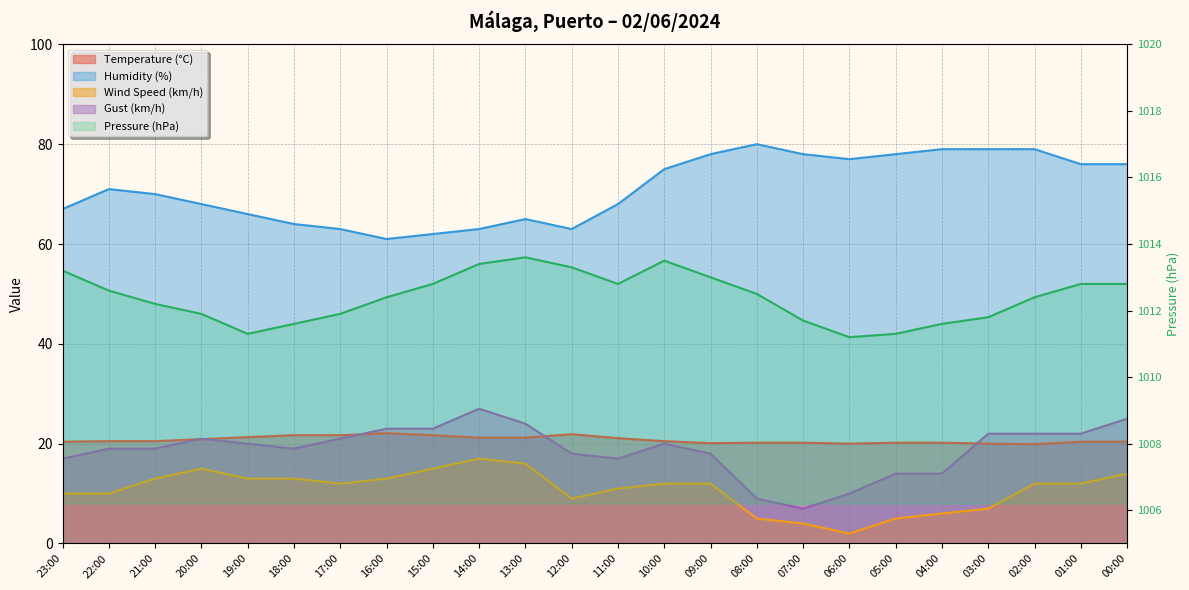

True or false: Wind Speed (km/h) and Humidity (%) cross at least once.

False